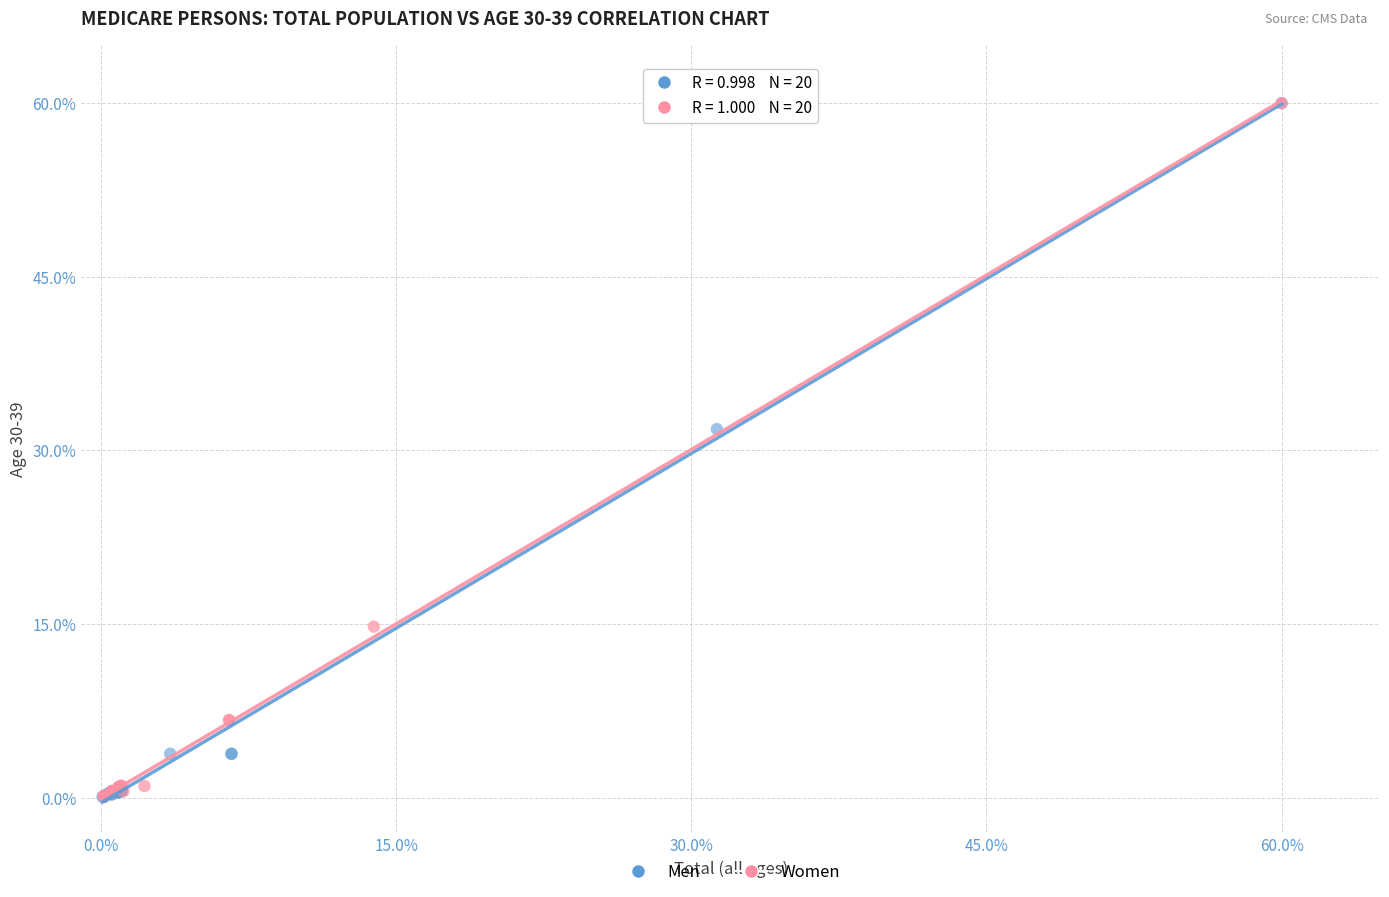

What are all the series names shown in the legend?

Men, Women